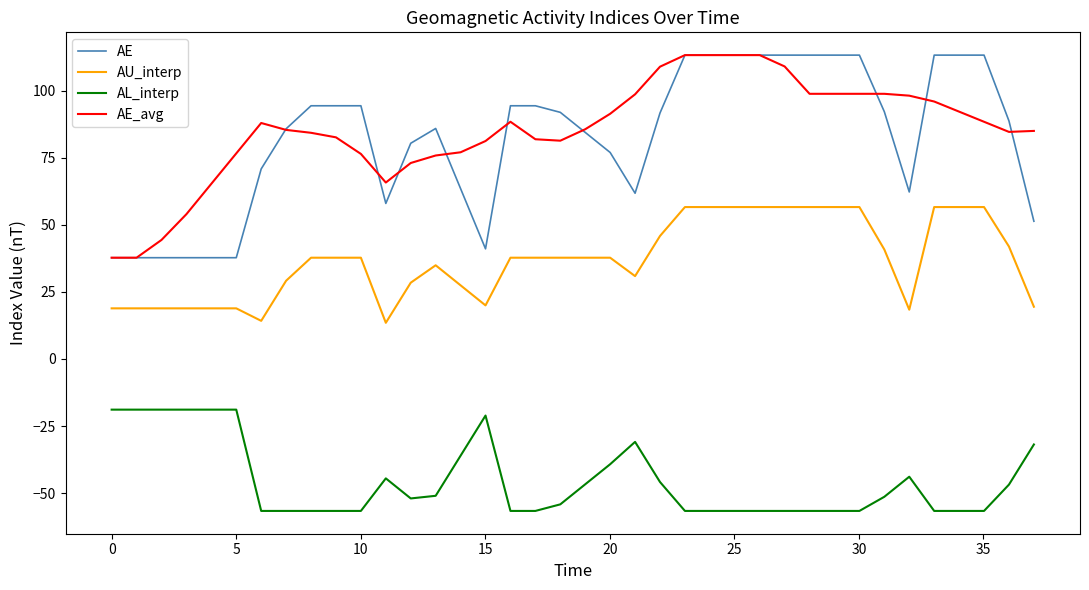

True or false: AL_interp and AE intersect in this chart.

False